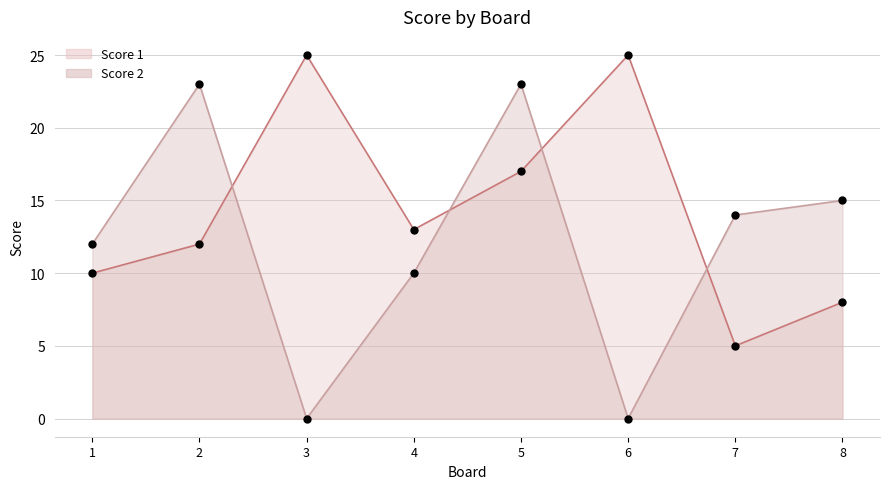

Which series has the largest Y range (max minus min)?

Score 2